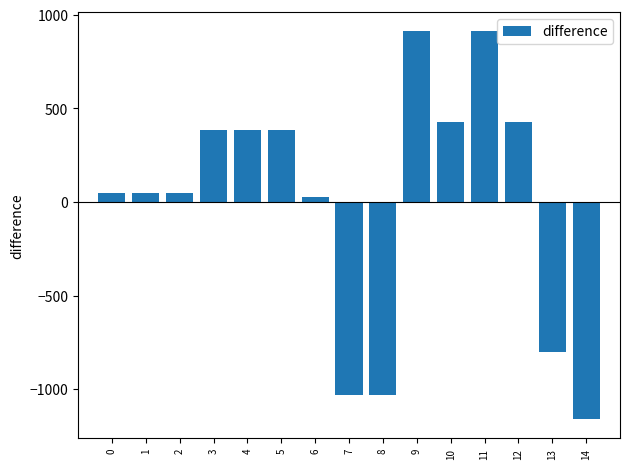

How many data points are less than 48?

5